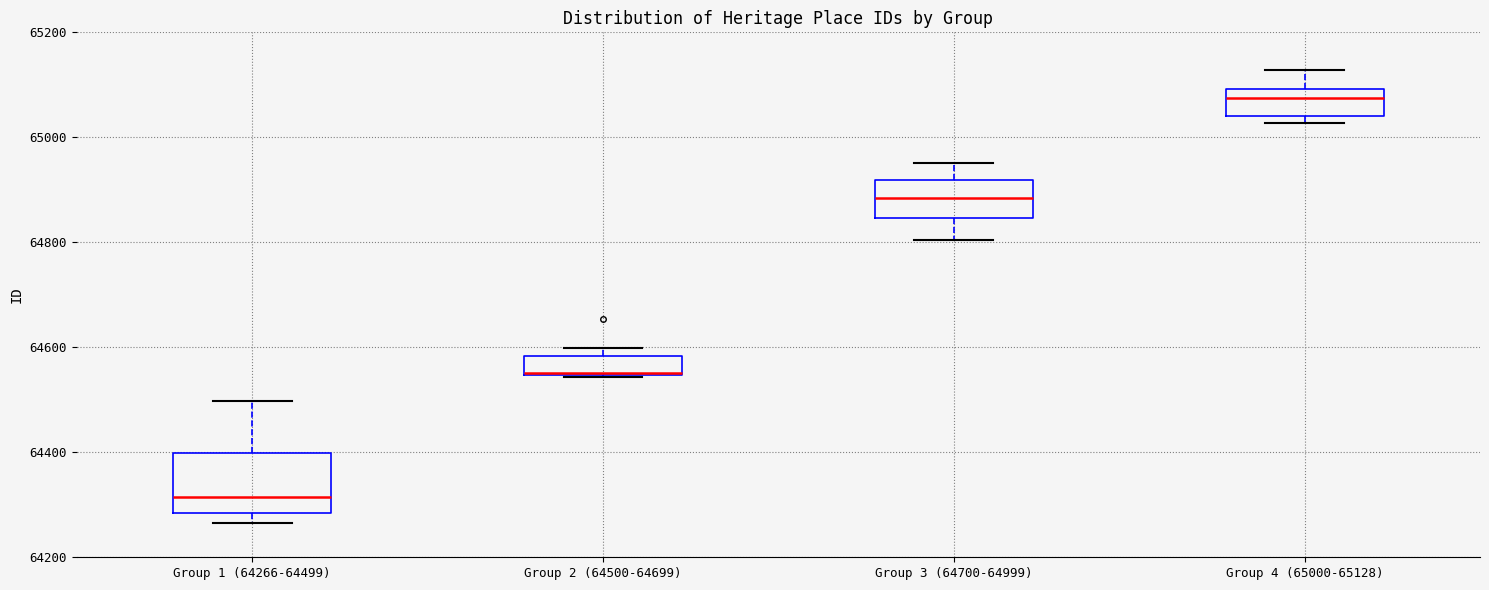

Where is the lower edge of the box for Group 4 (65000-65128) on the y-axis? The values are not printed on the chart, so give them approximately, as read against the axis.

65040